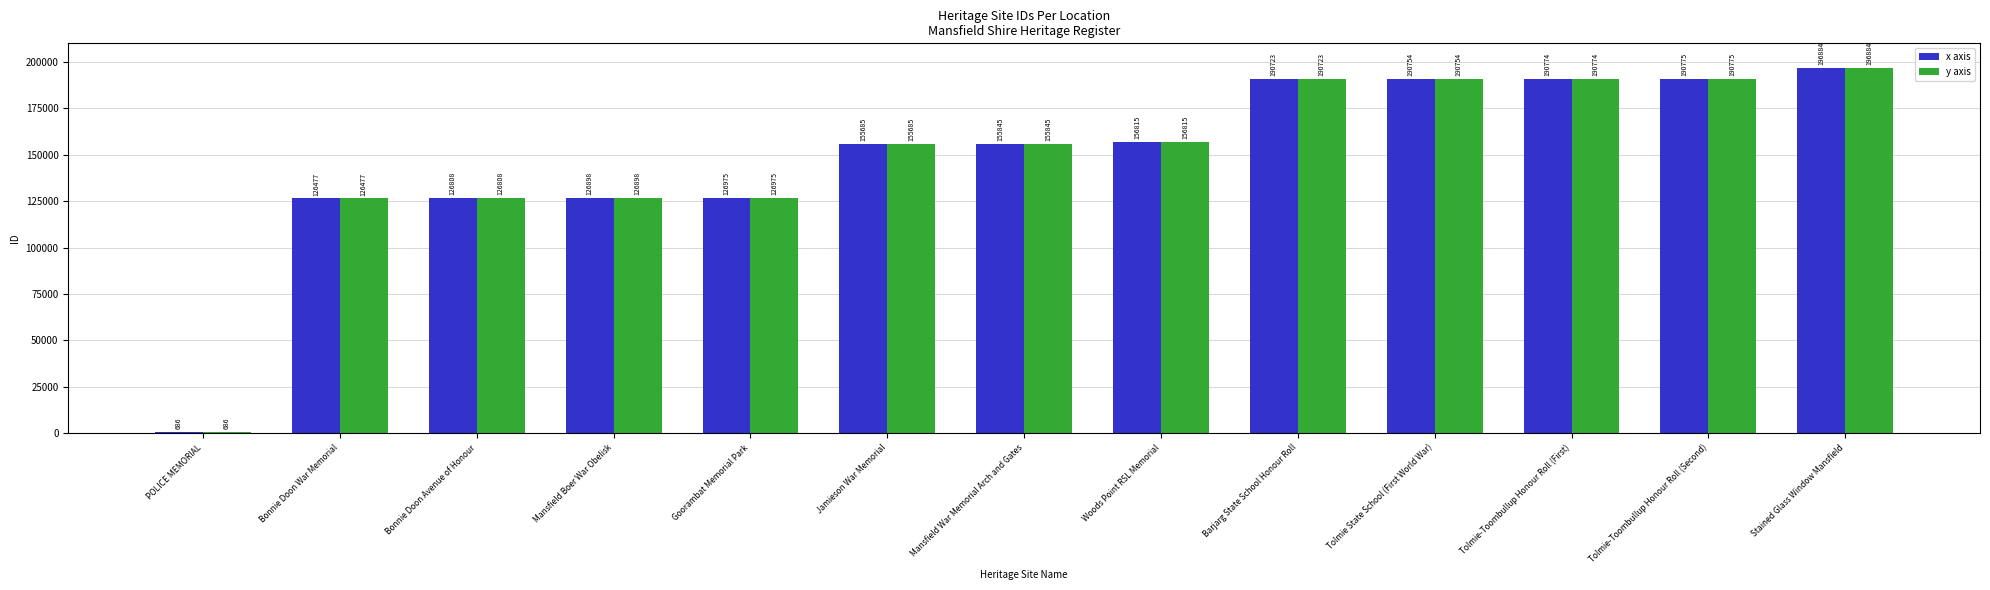

List the labels in order of y axis value, largest first.

Stained Glass Window Mansfield, Tolmie-Toombullup Honour Roll (Second), Tolmie-Toombullup Honour Roll (First), Tolmie State School (First World War), Barjarg State School Honour Roll, Woods Point RSL Memorial, Mansfield War Memorial Arch and Gates, Jamieson War Memorial, Goorambat Memorial Park, Mansfield Boer War Obelisk, Bonnie Doon Avenue of Honour, Bonnie Doon War Memorial, POLICE MEMORIAL